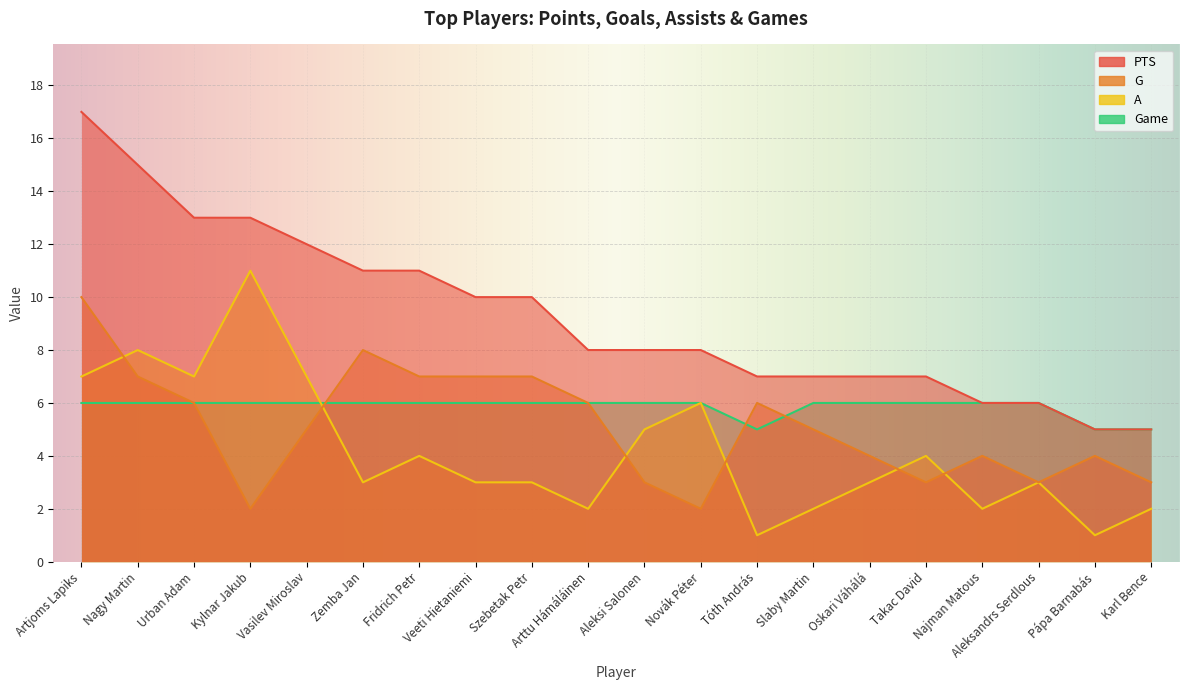

In A, how many points are lower than both neighbors (excluding endpoints)?

6